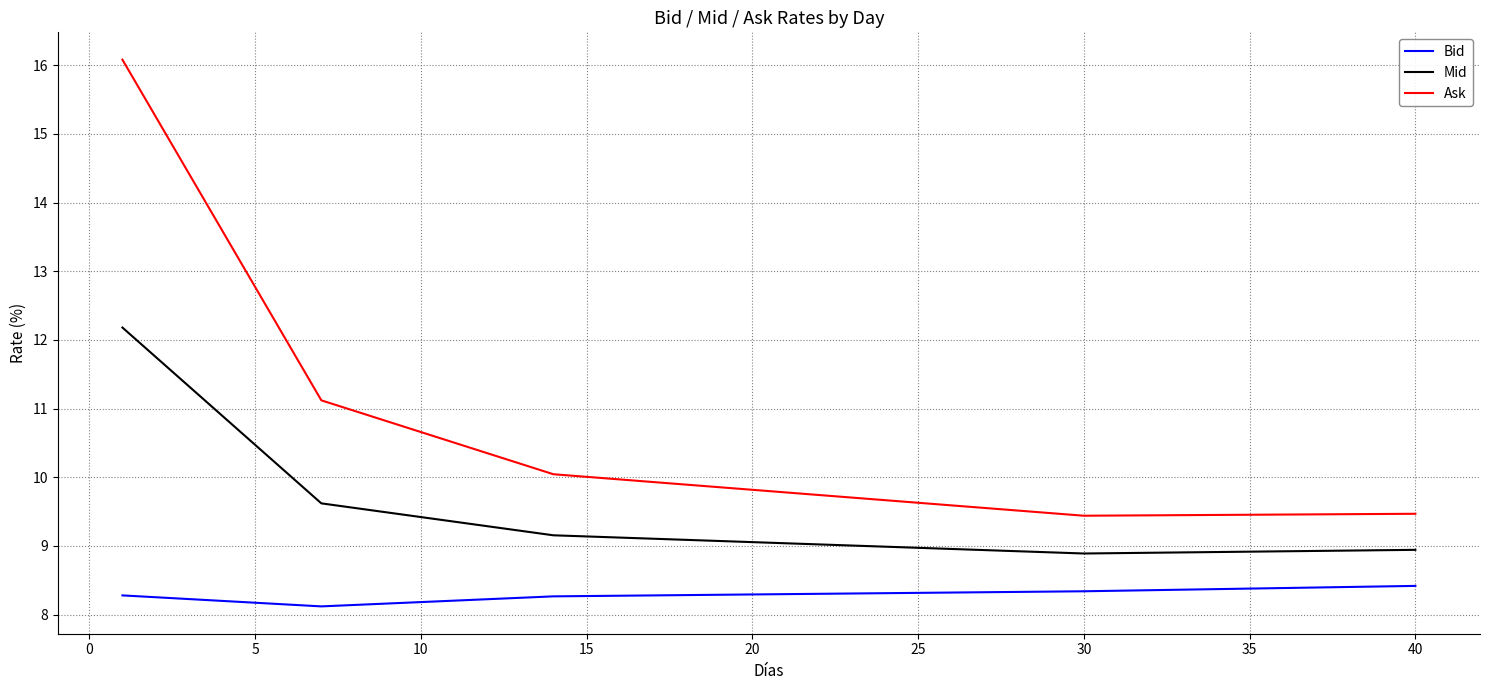

What is the difference between the maximum and minimum values in the Ask series?

6.6